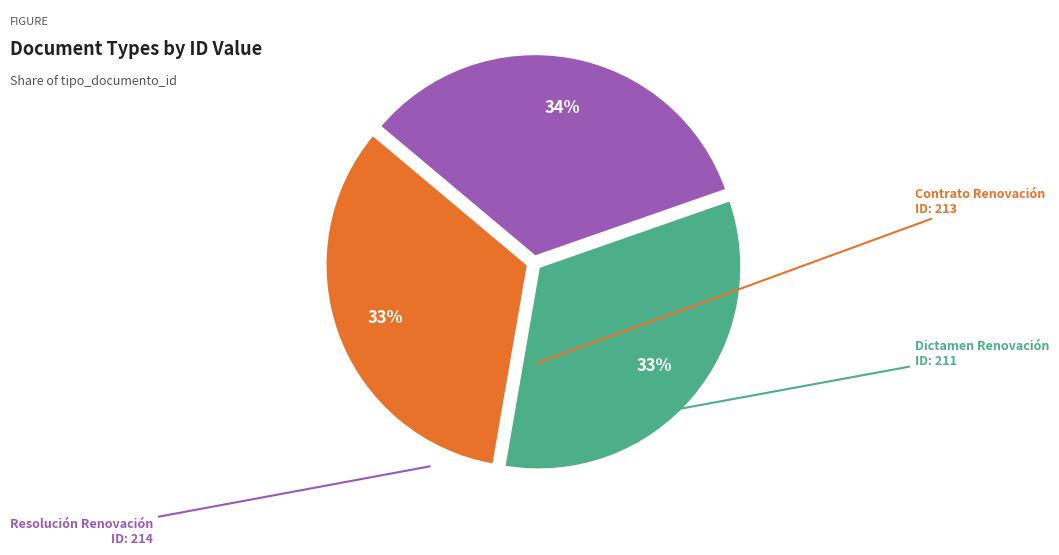

What percentage is the Dictamen Renovación slice, to the nearest percent?

33%